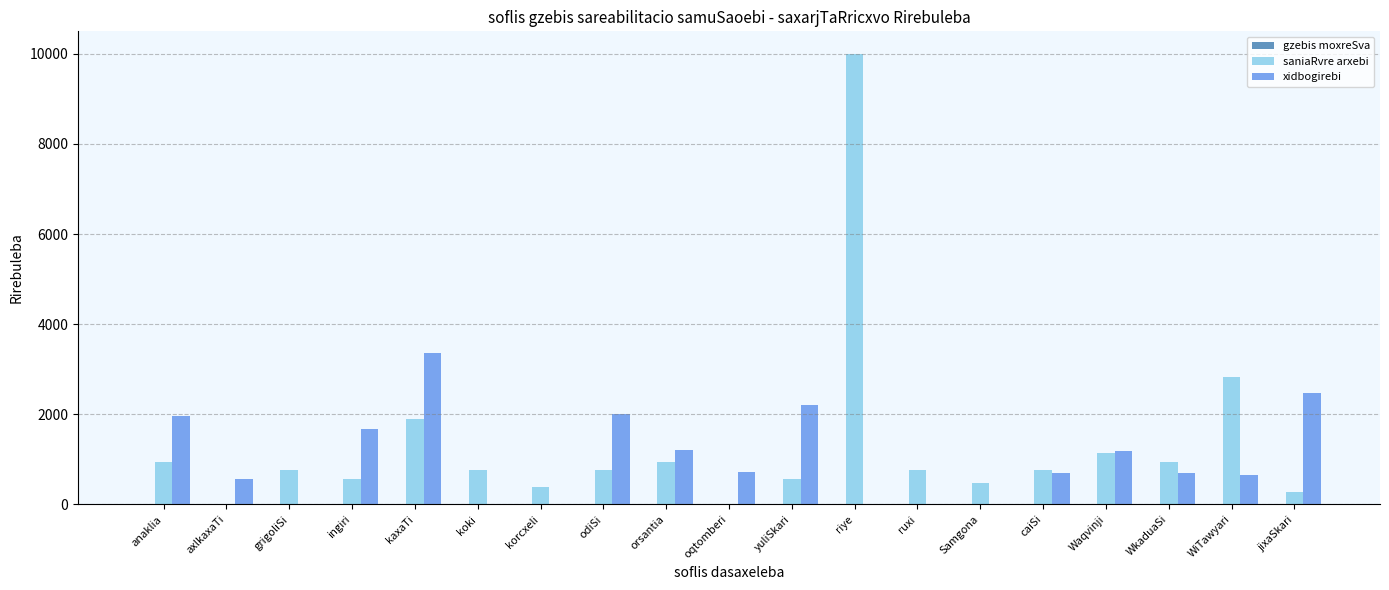

Which series changed the most between grigoliSi and kaxaTi?

xidbogirebi